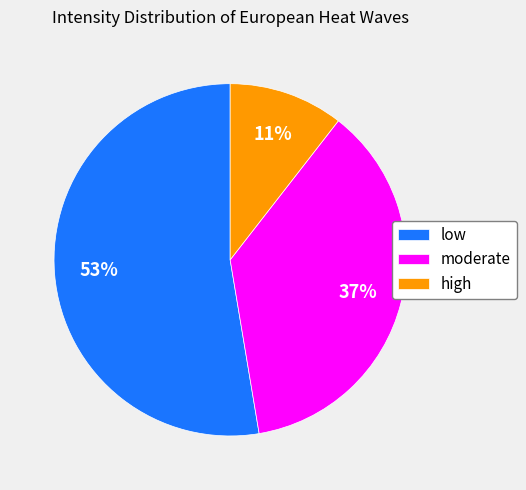

What is the majority slice?

low